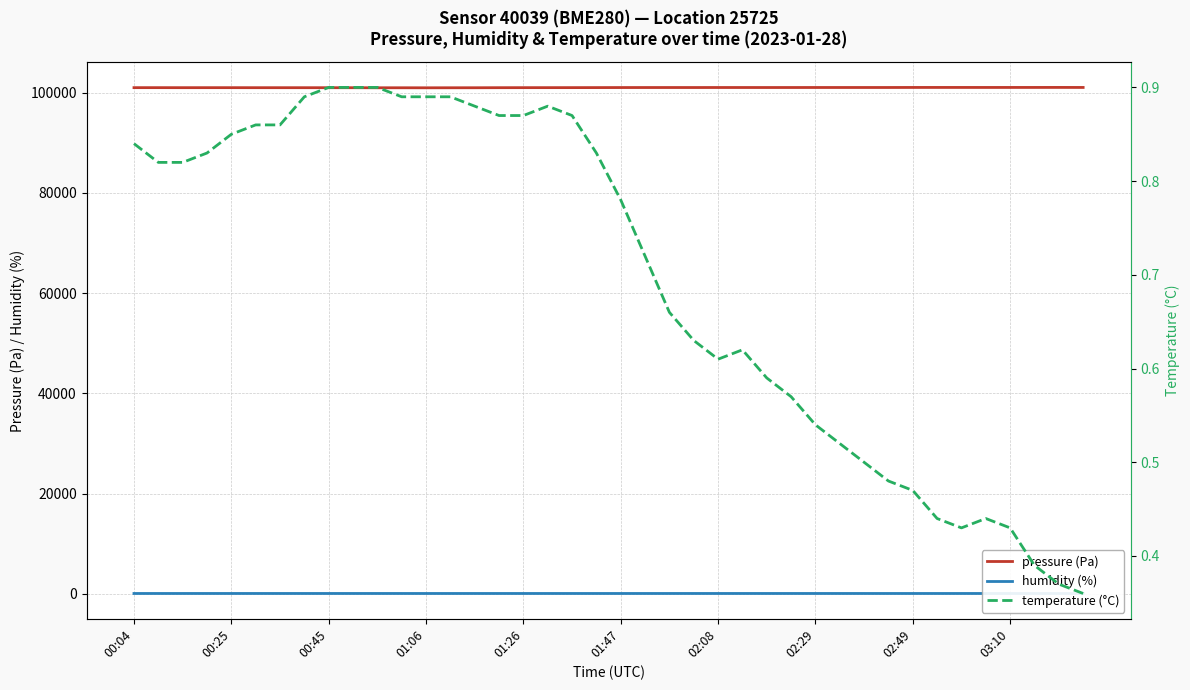

True or false: humidity (%) and temperature (°C) cross at least once.

False